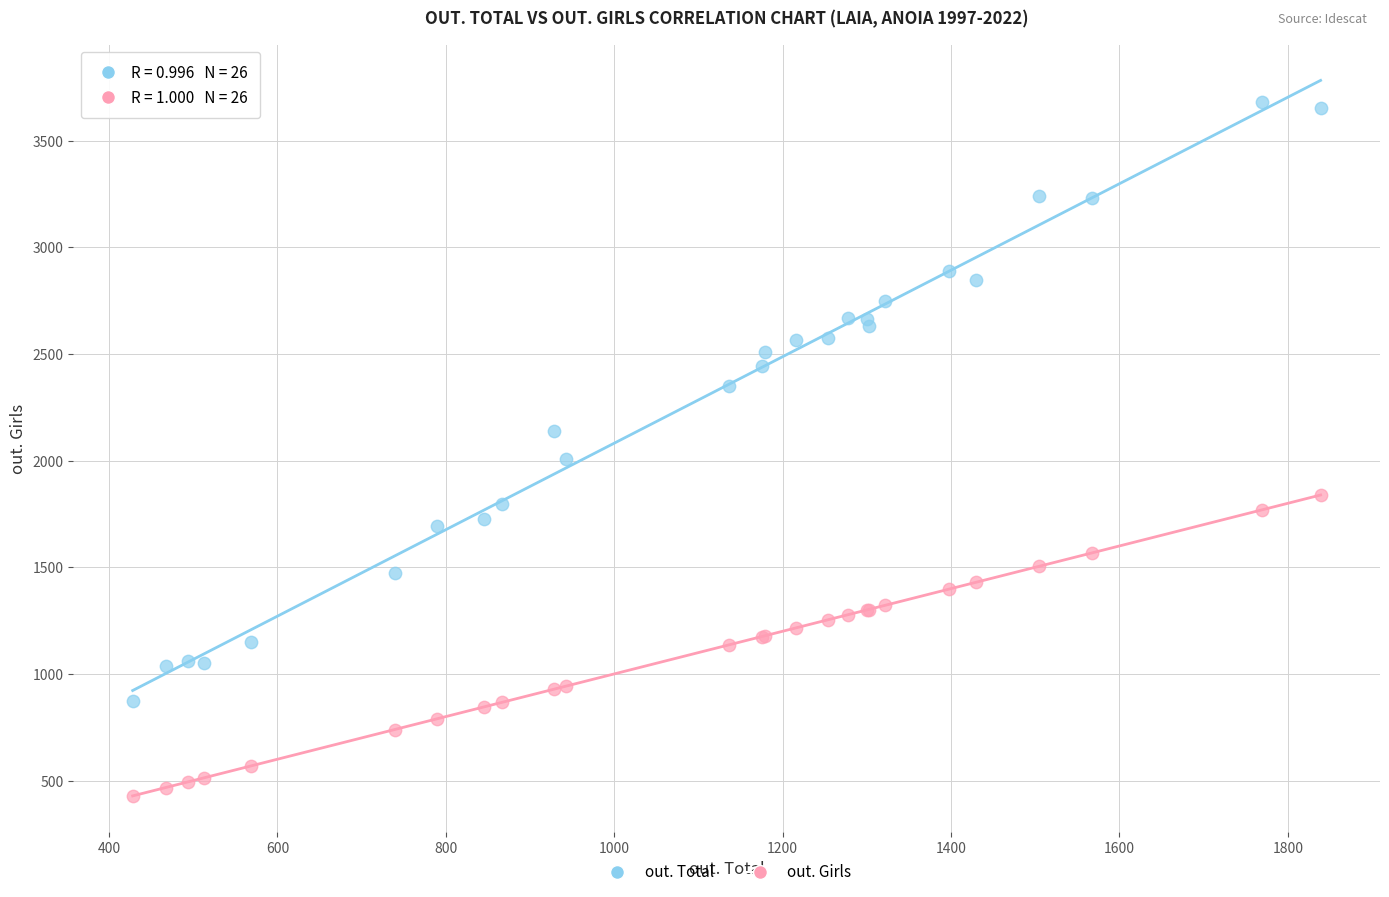

Which series contains the highest Y value?

out. Total